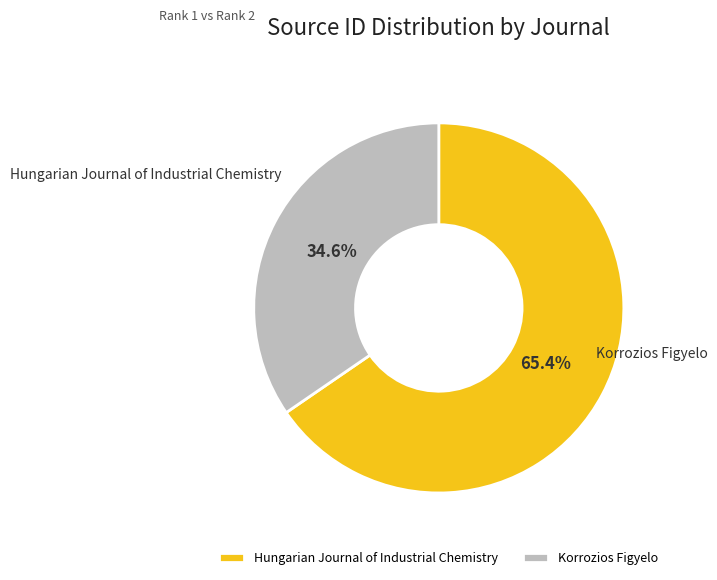

To the nearest percent, what is the combined percentage of Hungarian Journal of Industrial Chemistry and Korrozios Figyelo?

100%